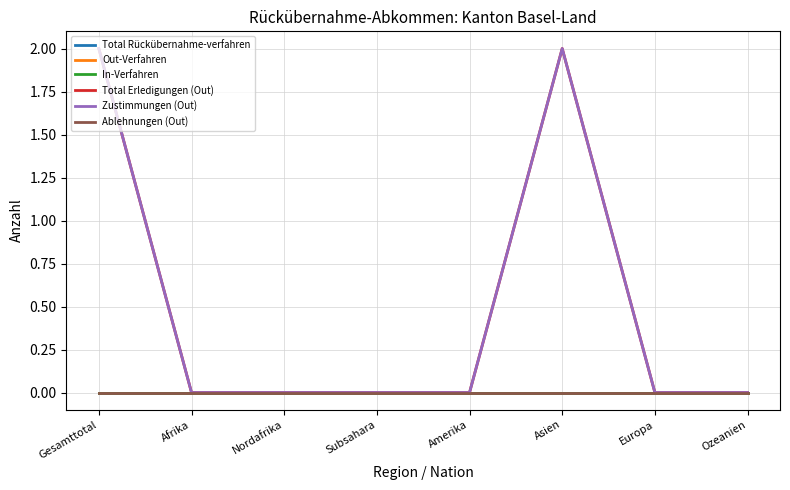

List the series in order of their peak value, lowest first.

Total Rückübernahme-verfahren, Out-Verfahren, In-Verfahren, Ablehnungen (Out), Total Erledigungen (Out), Zustimmungen (Out)